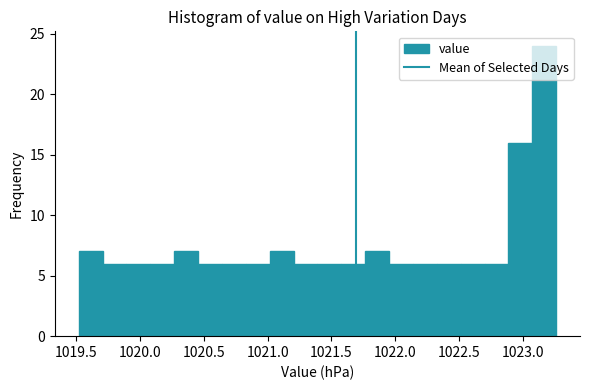

Read against the x-axis, roughly where is the centre of the tallest bar?

1023.15